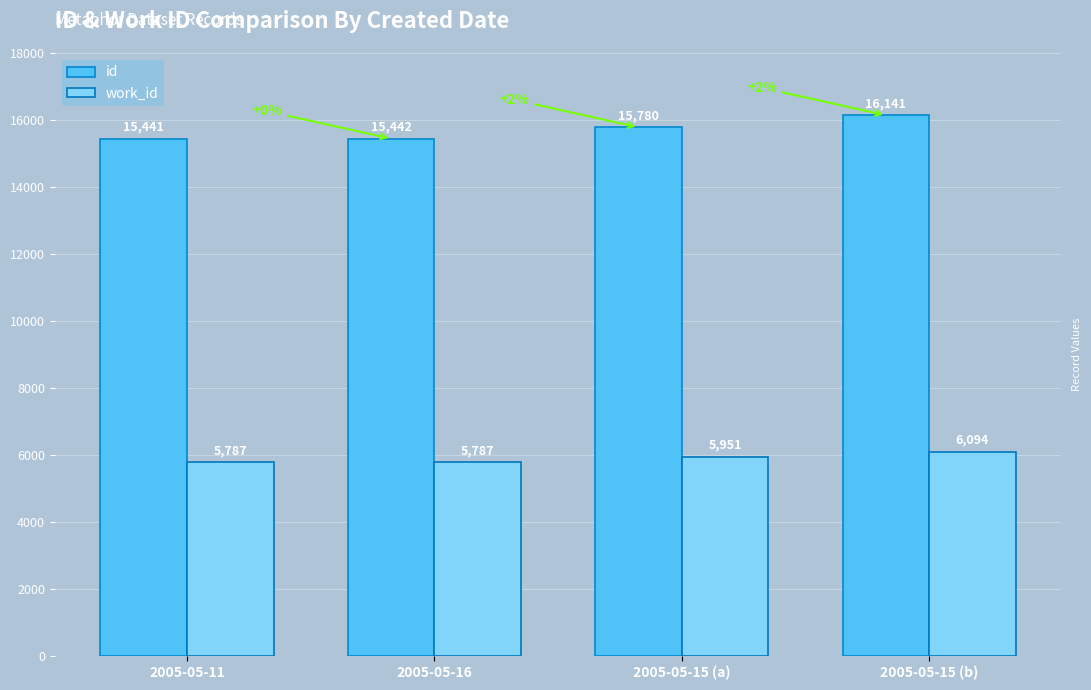

How many bars are there in each group?

2